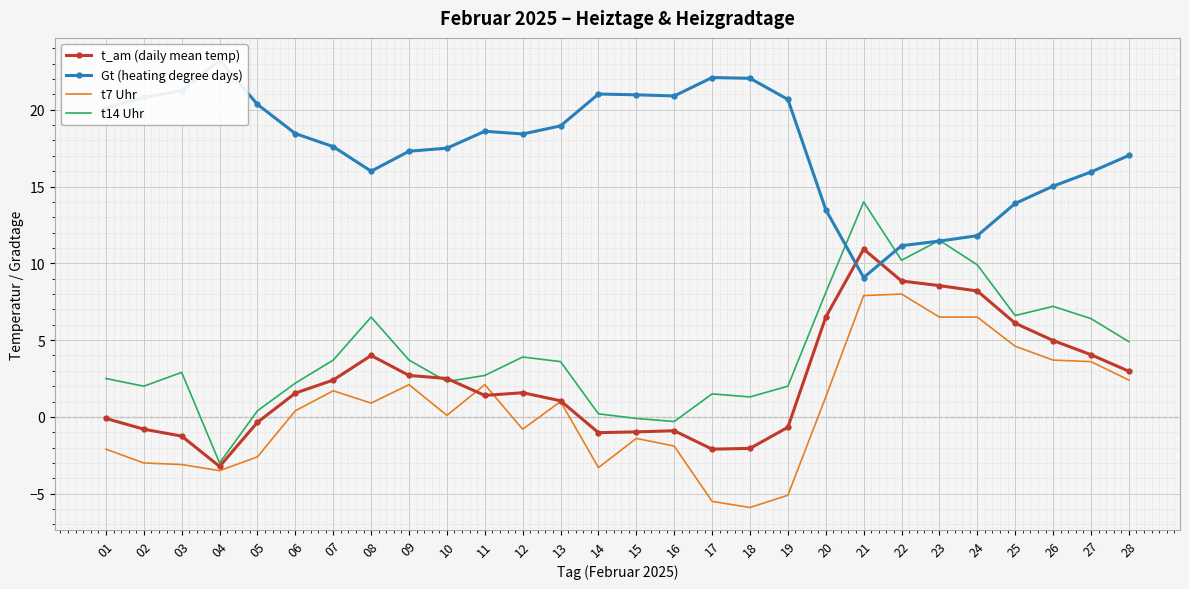

In t14 Uhr, how many points are lower than both neighbors (excluding endpoints)?

7